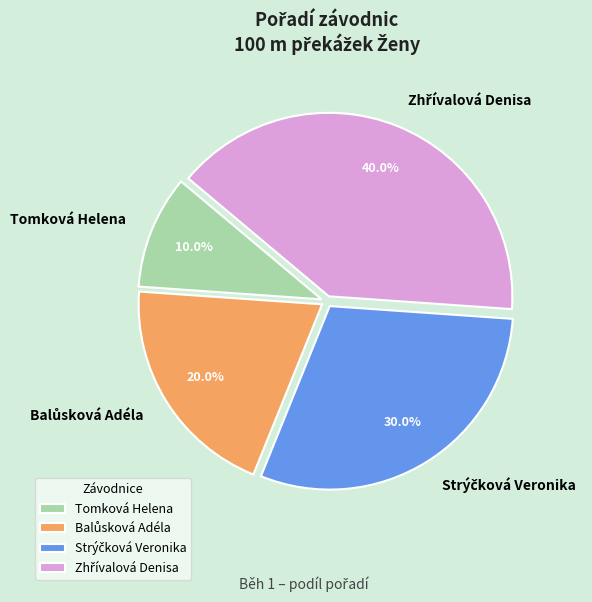

Does Tomková Helena account for over 50% of the chart?

No